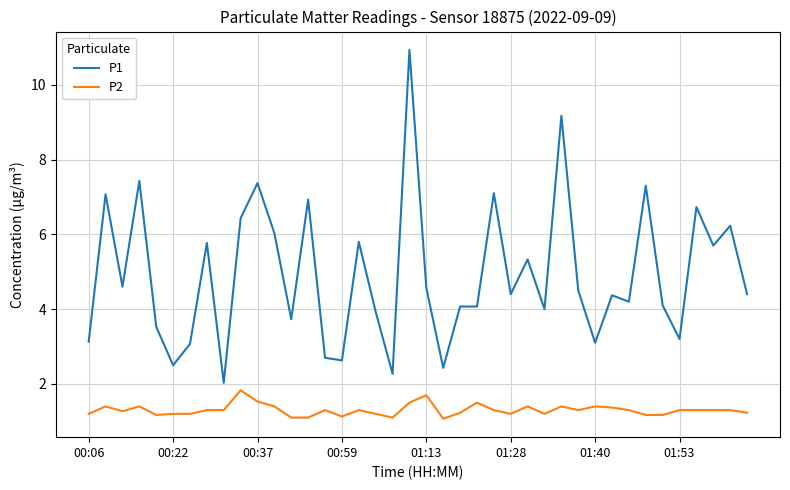

Which series has the largest total across all categories?

P1